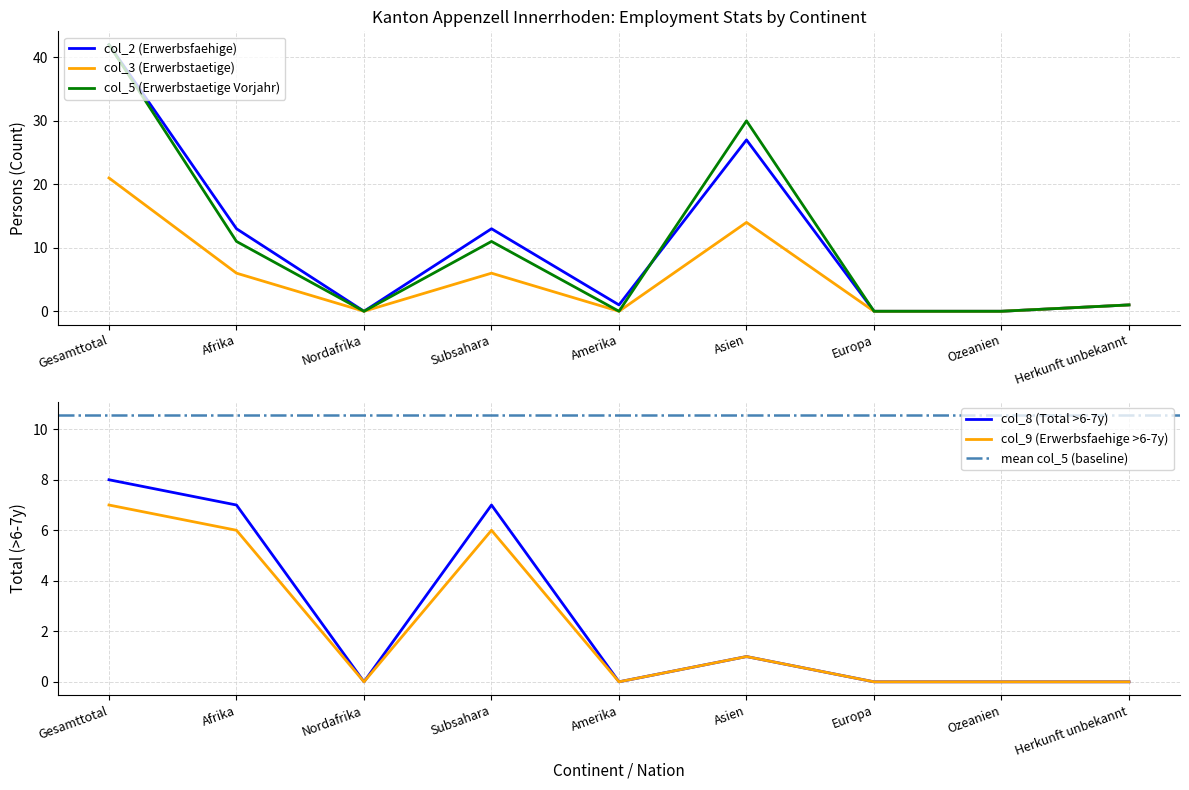

Which label corresponds to the largest value in the chart?

Gesamttotal